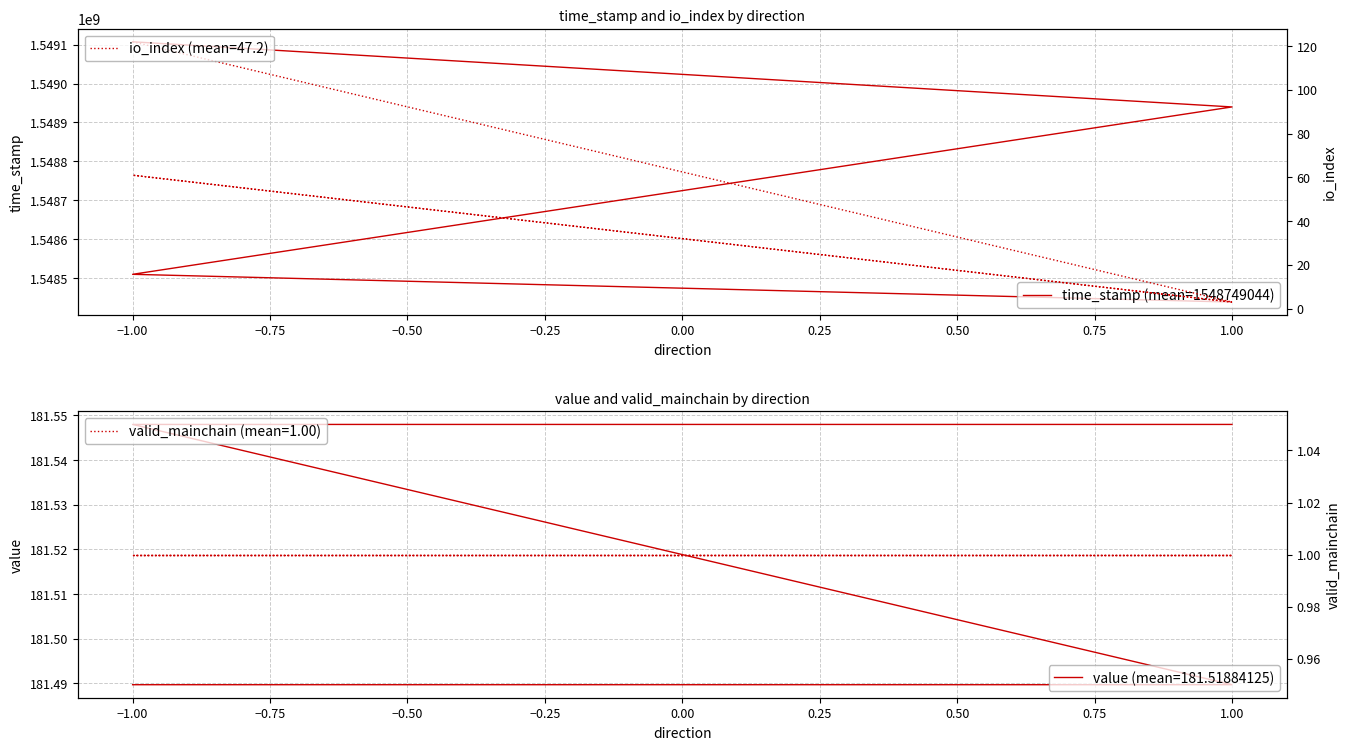

What is the difference between the maximum and minimum values?

668263